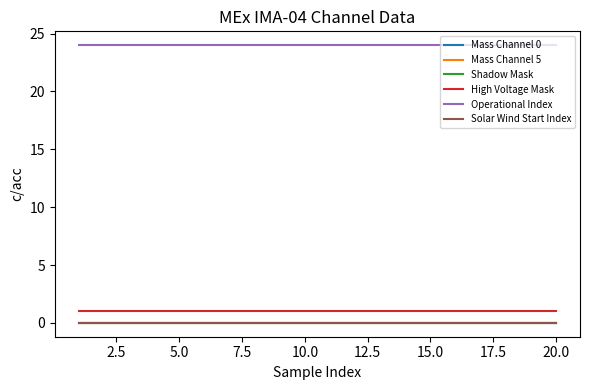

Rank the series by their maximum value, from highest to lowest.

Operational Index, High Voltage Mask, Mass Channel 0, Mass Channel 5, Shadow Mask, Solar Wind Start Index